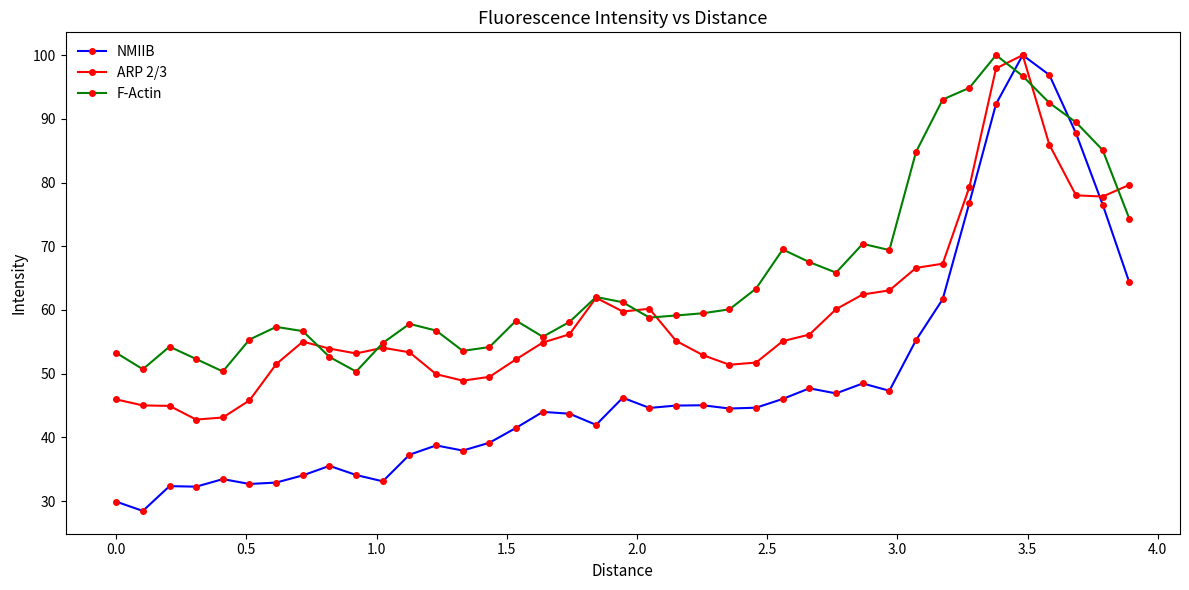

What is the difference between the maximum and minimum values in the NMIIB series?

71.5